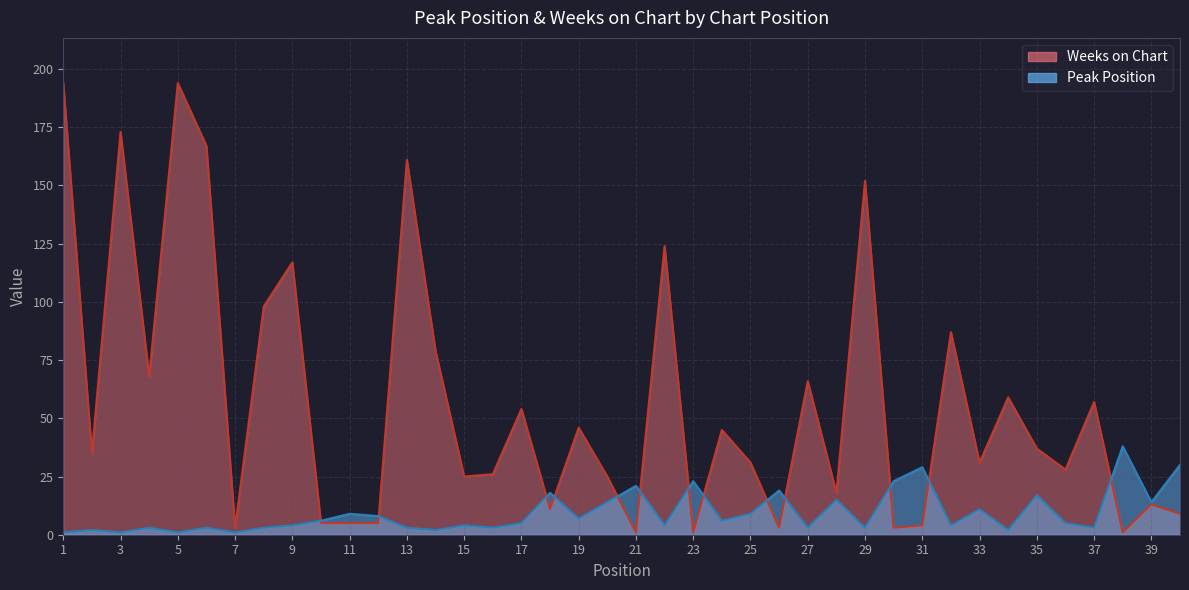

Does the chart display data point markers on the line(s)?

No